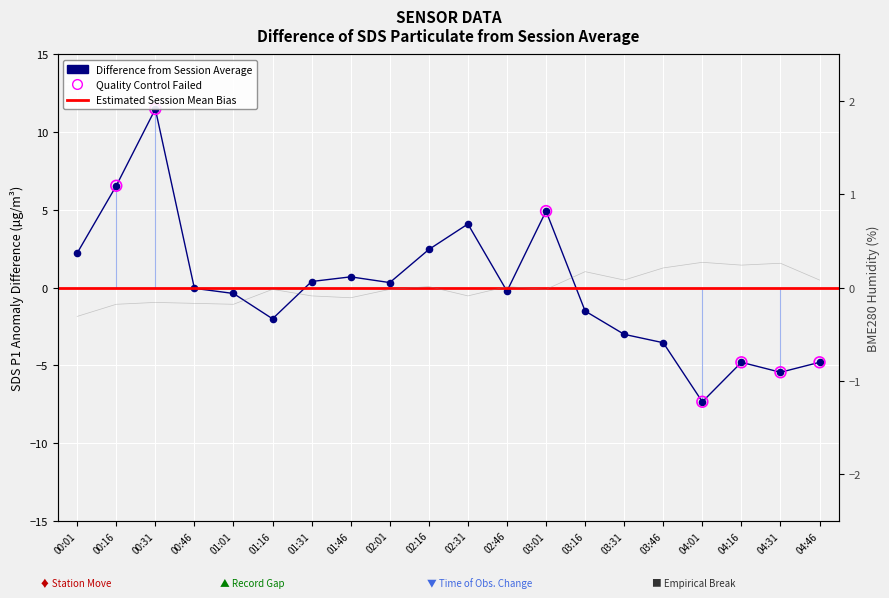

Which series contains the lowest Y value?

SDS_P1